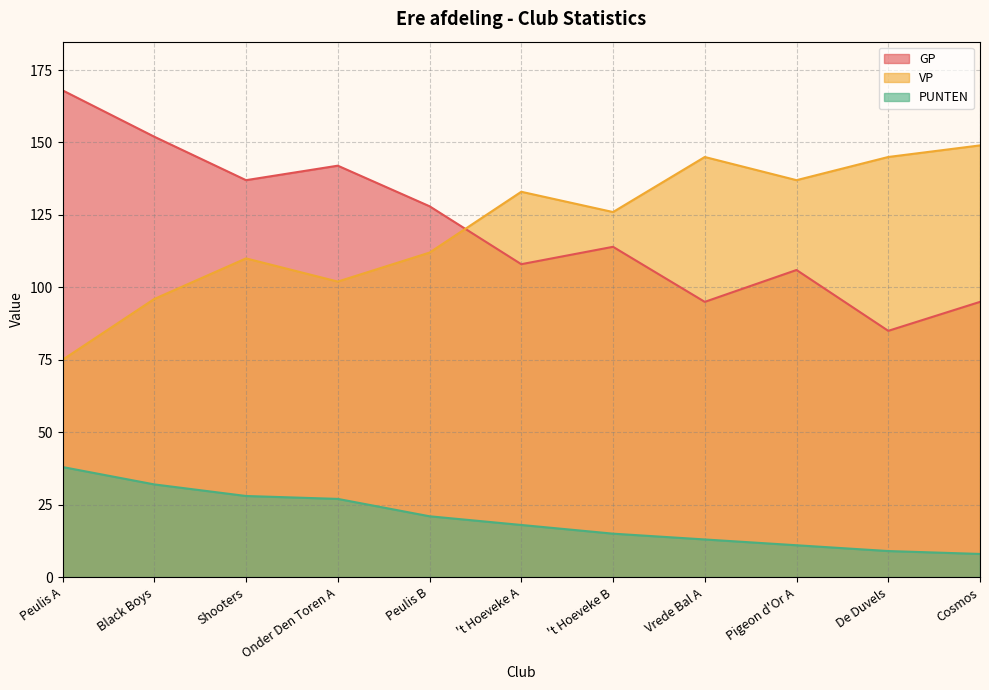

Reading left to right, extract all data points from this chart.

GP: 168	152	137	142	128	108	114	95	106	85	95
VP: 75	96	110	102	112	133	126	145	137	145	149
PUNTEN: 38	32	28	27	21	18	15	13	11	9	8